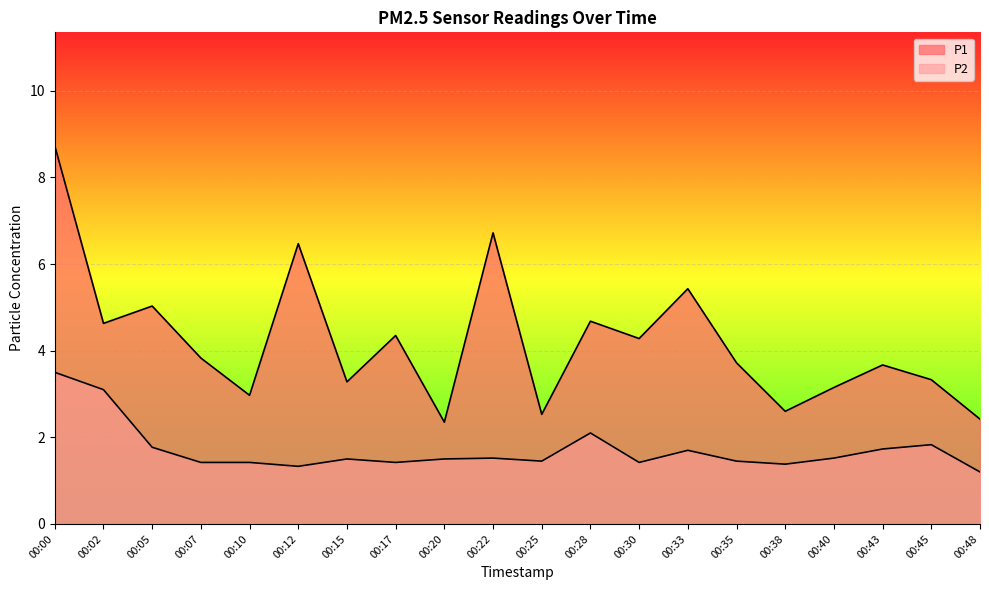

List the labels in order of P1 value, smallest first.

00:20, 00:48, 00:25, 00:38, 00:10, 00:40, 00:15, 00:45, 00:43, 00:35, 00:07, 00:30, 00:17, 00:02, 00:28, 00:05, 00:33, 00:12, 00:22, 00:00